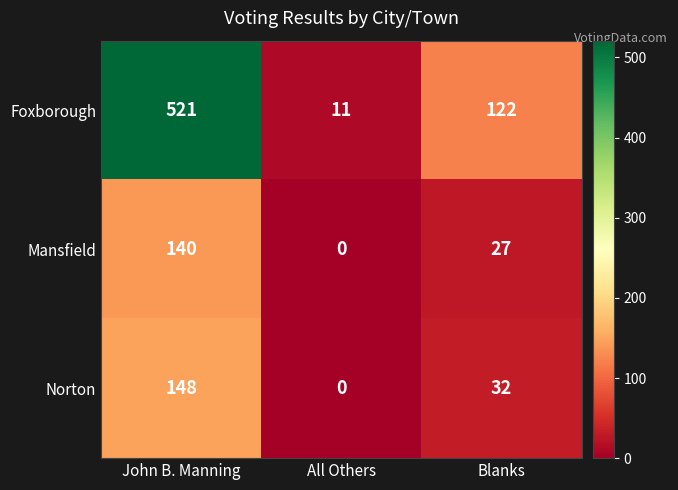

Count the number of data series in this chart.

3